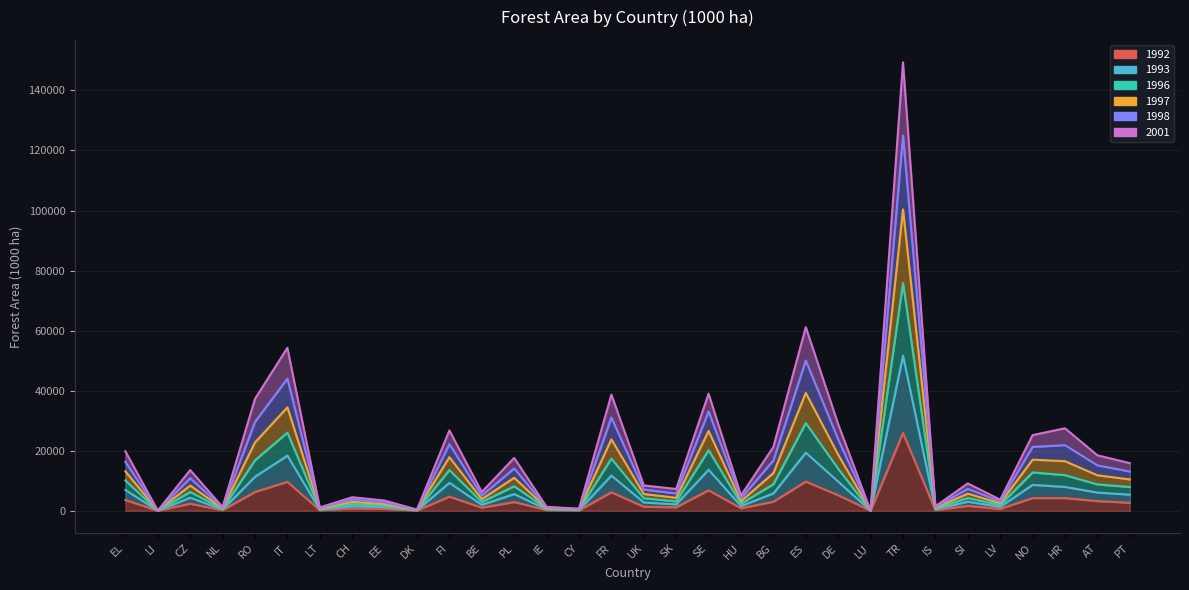

List the labels in order of 1996 value, smallest first.

LU, LI, DK, CY, LT, NL, IE, IS, EE, LV, CH, HU, BE, SK, UK, SI, CZ, PT, PL, AT, BG, EL, HR, NO, FI, DE, RO, FR, SE, IT, ES, TR